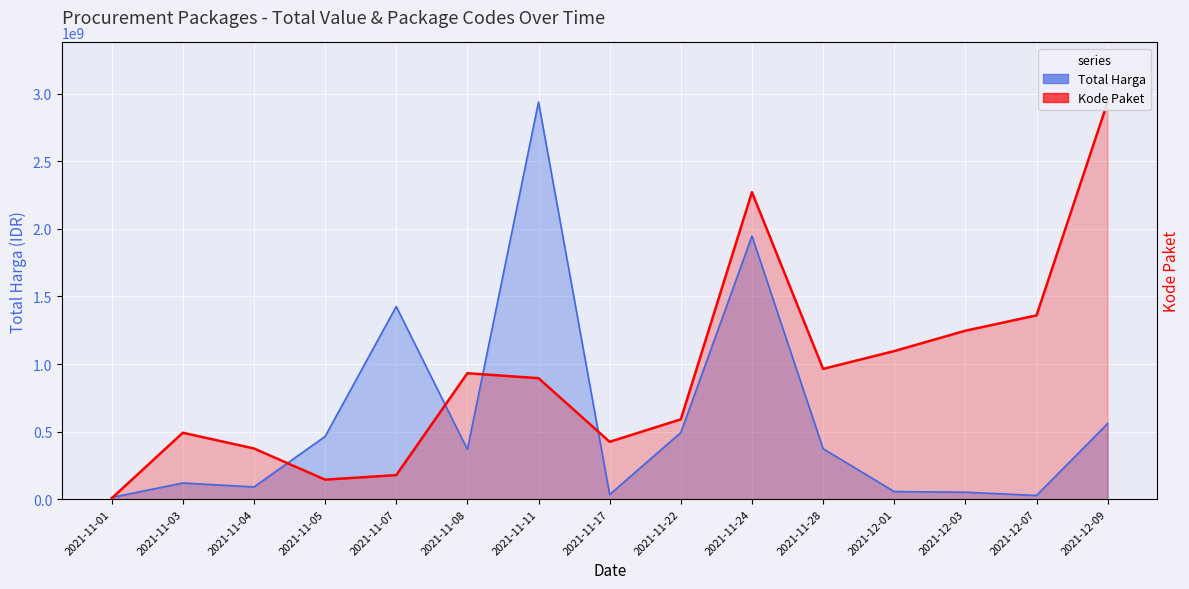

What is the difference between the maximum and minimum values in the Total Harga series?

2926215740.0